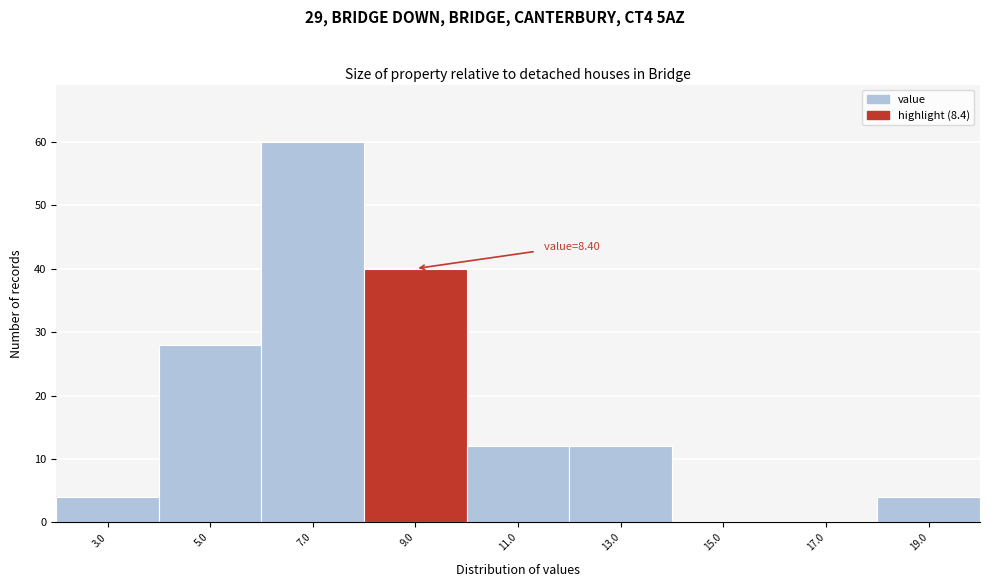

Which range on the x-axis has the tallest bar?

6 to 8